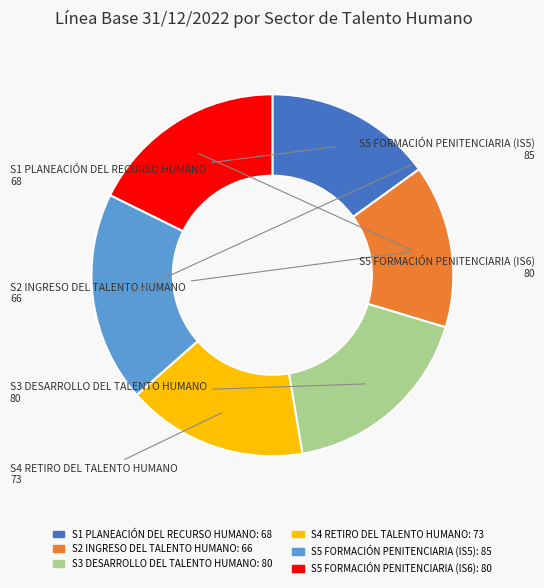

True or false: S4 RETIRO DEL TALENTO HUMANO accounts for 16% of the total.

True